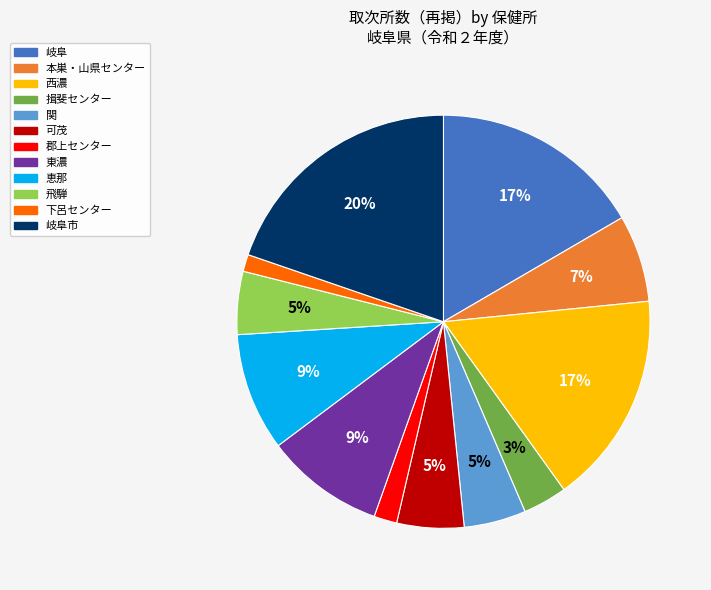

To the nearest percent, what is the average slice percentage?

8%